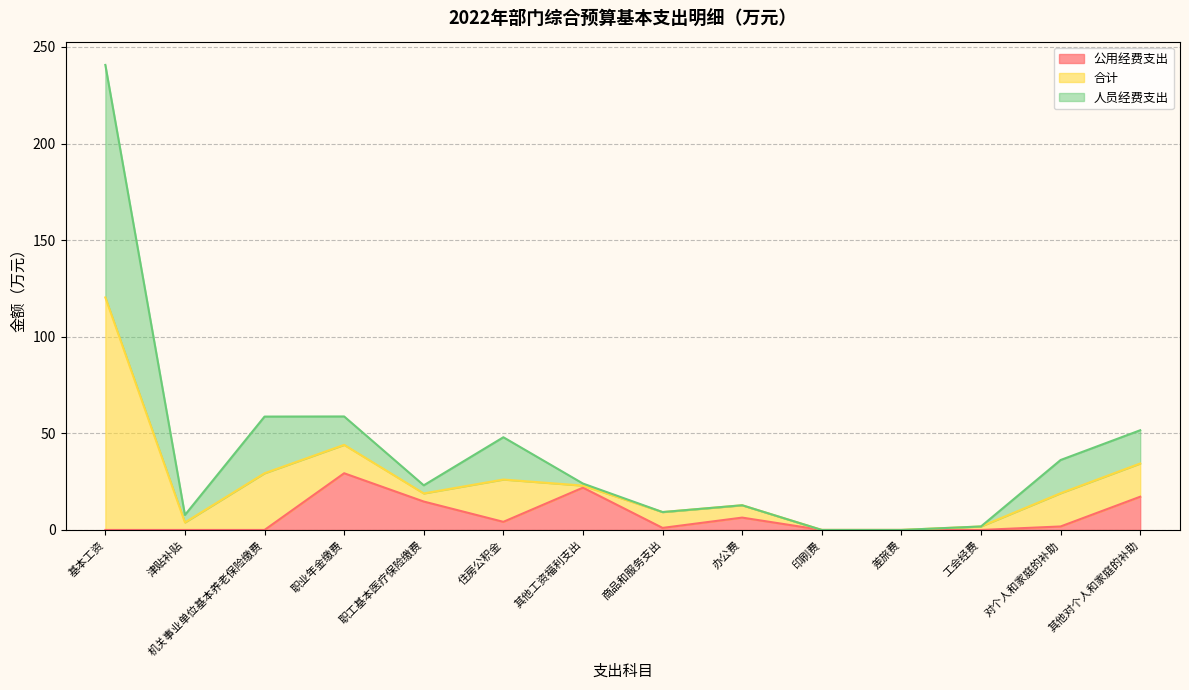

What is the maximum value for 公用经费支出?

29.3